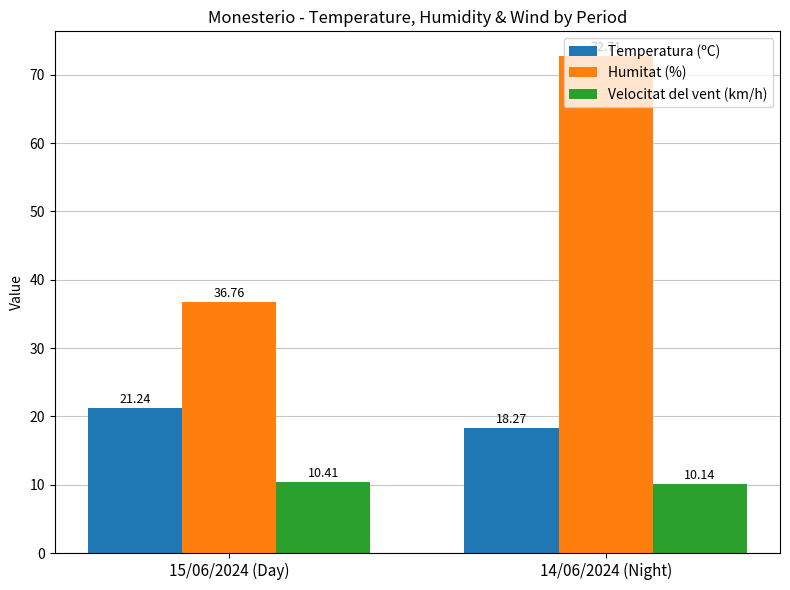

What is the sum of all Temperatura (ºC) values?

39.5